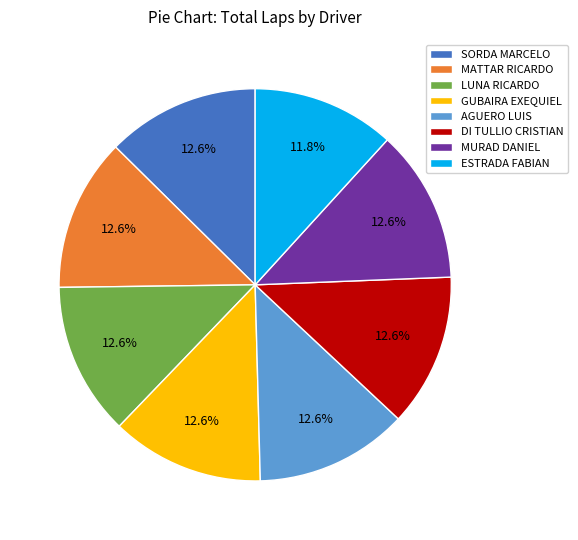

True or false: ESTRADA FABIAN accounts for 19% of the total.

False